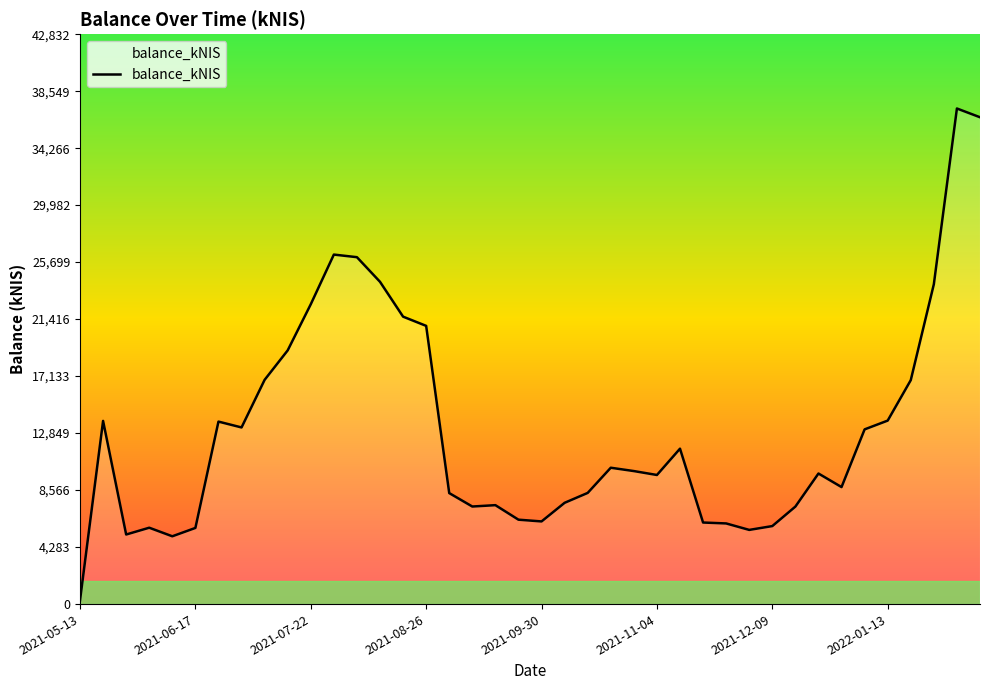

What is the maximum value shown in the chart?

37245.8